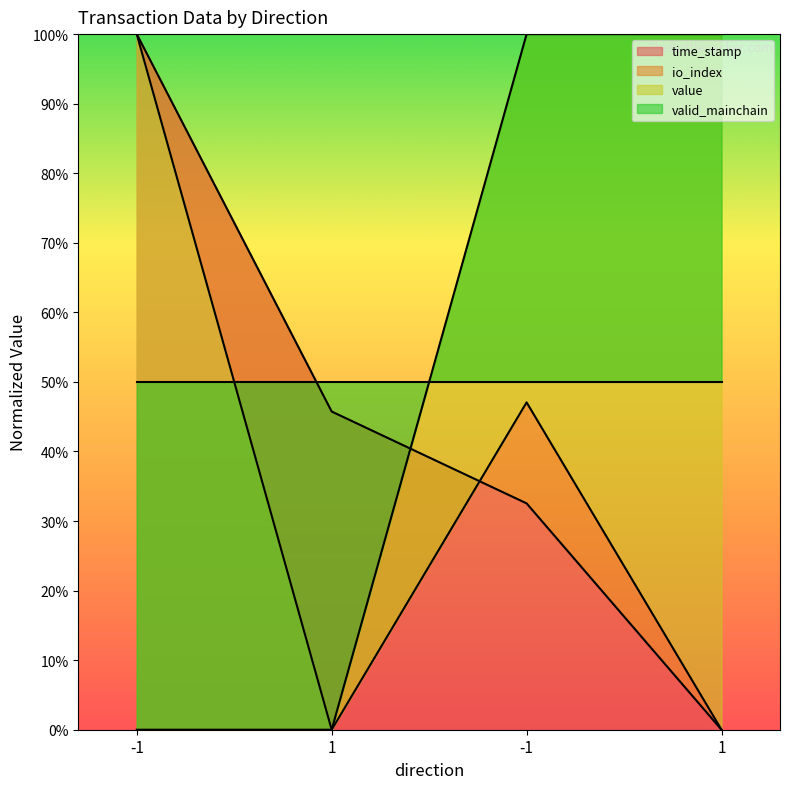

What is the label of the 4th point from the right?

-1